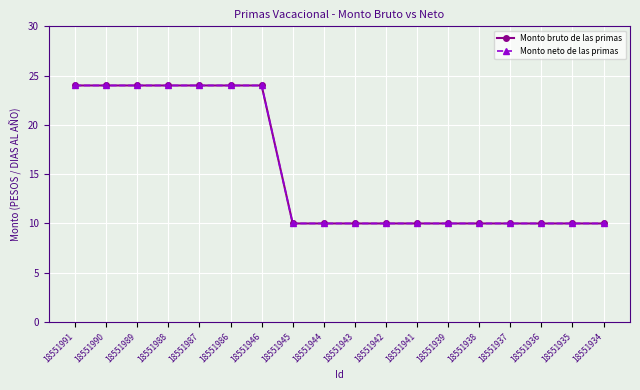

What is the sum of the Monto neto de las primas values at 18551986 and 18551945?

34